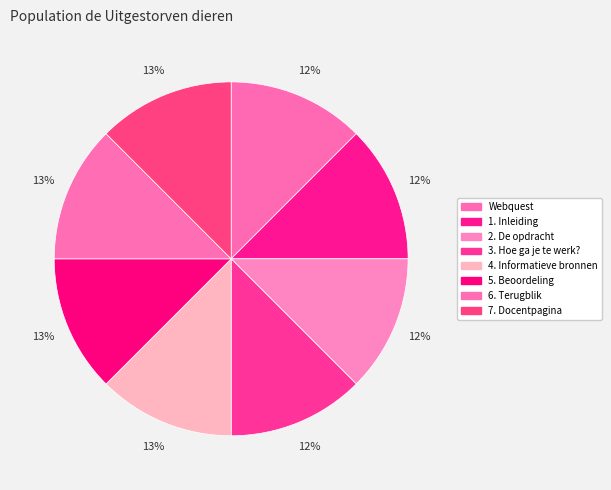

Is it true that 4. Informatieve bronnen is 1% of the pie?

False